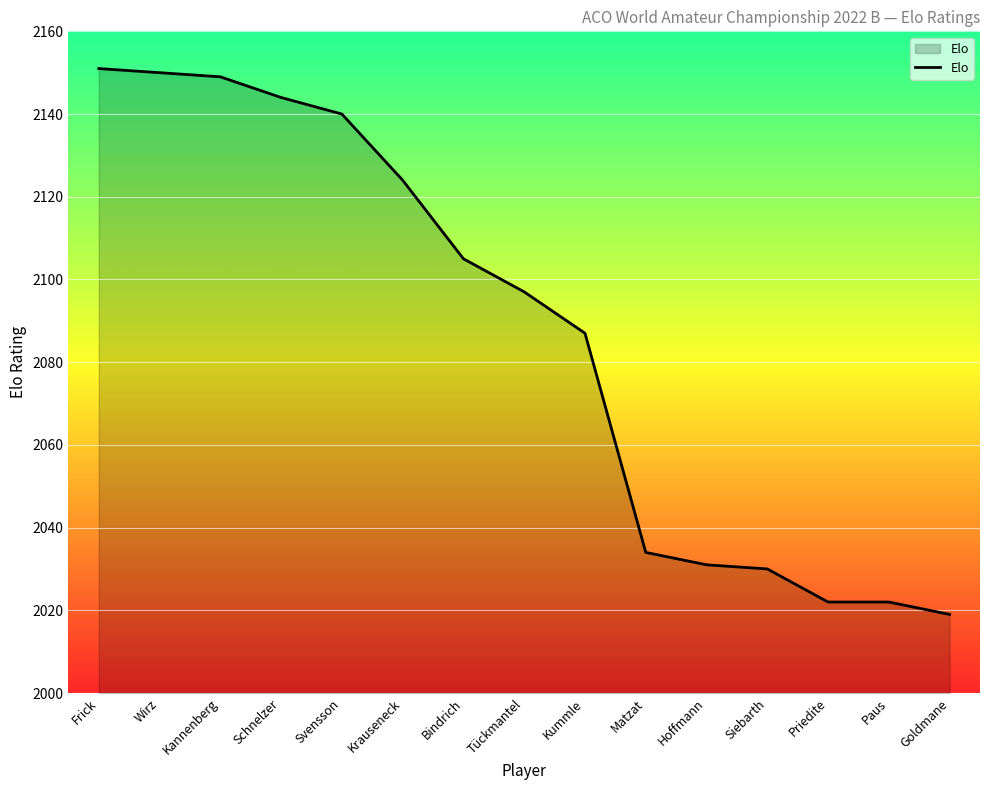

Reading left to right, what are all the values shown in this chart?

Frick=2151	Wirz=2150	Kannenberg=2149	Schnelzer=2144	Svensson=2140	Krauseneck=2124	Bindrich=2105	Tückmantel=2097	Kummle=2087	Matzat=2034	Hoffmann=2031	Siebarth=2030	Priedite=2022	Paus=2022	Goldmane=2019